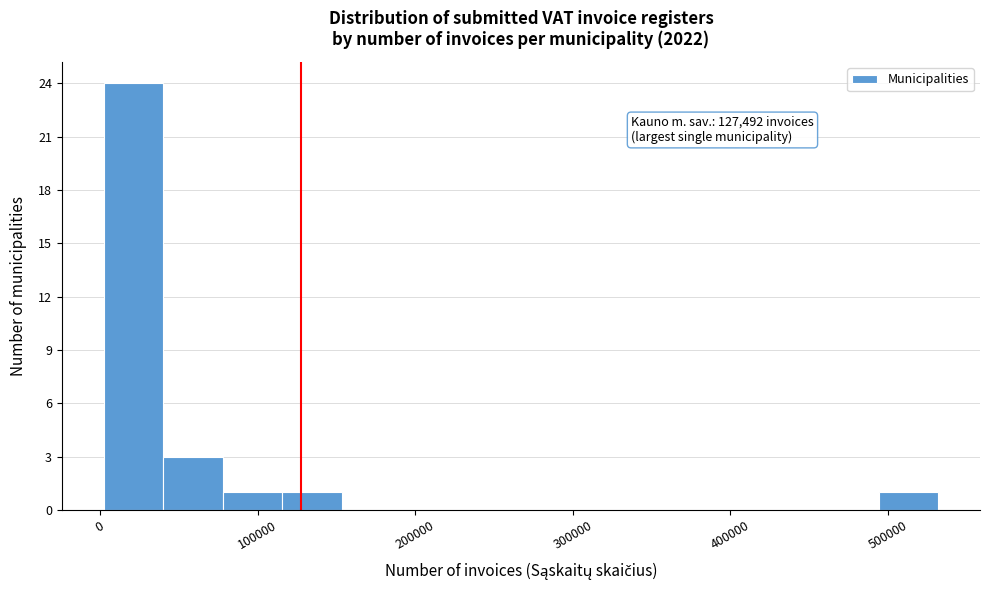

Read against the x-axis, roughly where is the centre of the tallest bar?

20000